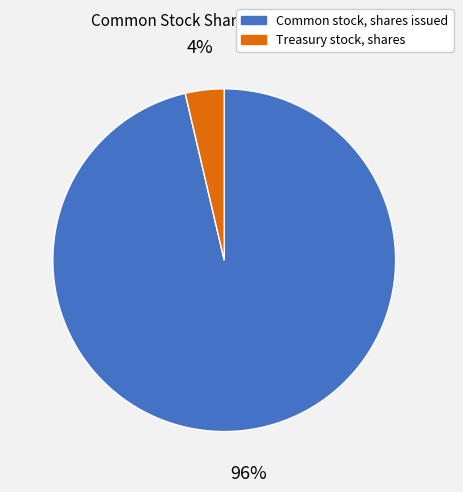

Which slice is the smallest?

Treasury stock, shares